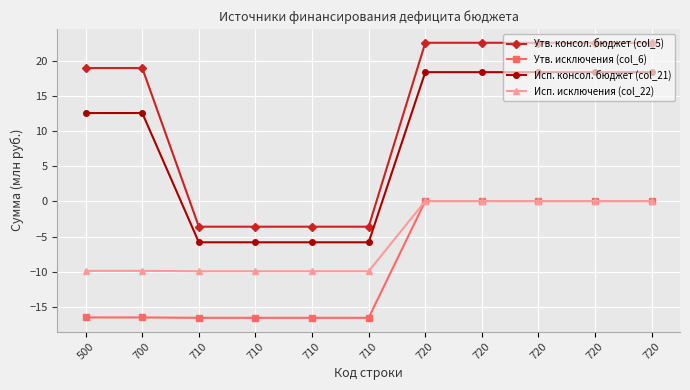

Count the number of categories in the chart.

11